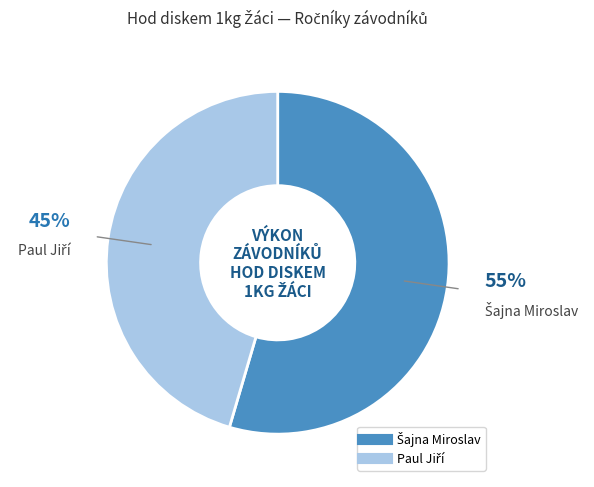

Is there a majority slice in this chart?

Yes